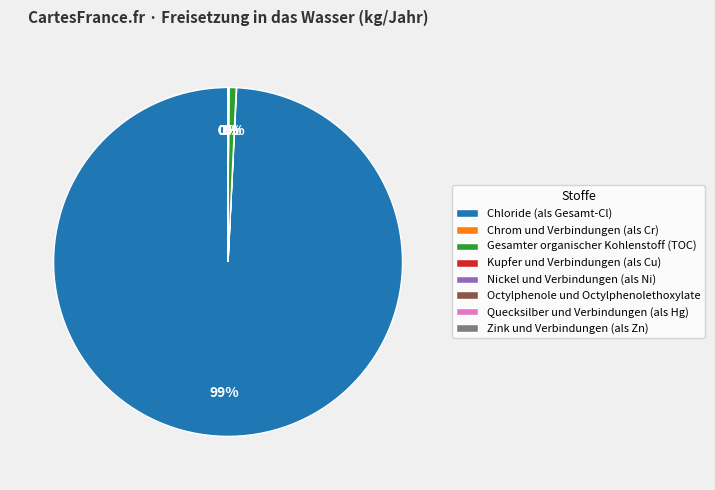

Is there any slice that represents more than half of the pie?

Yes